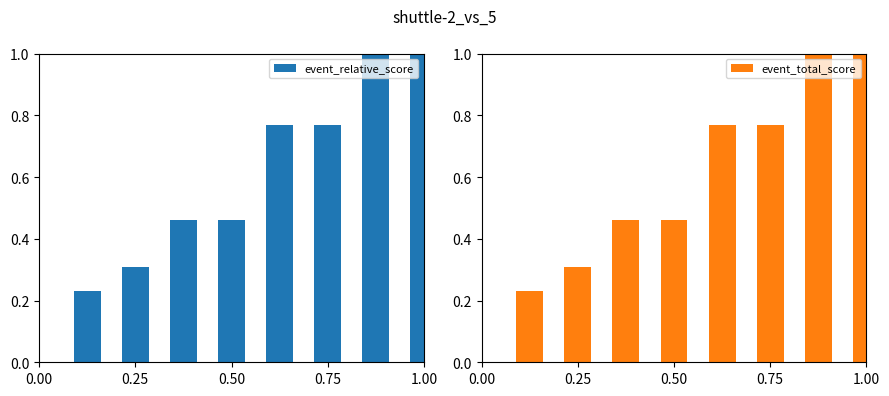

Is it true that event_relative_score equals 0.5 at 0.00?

False